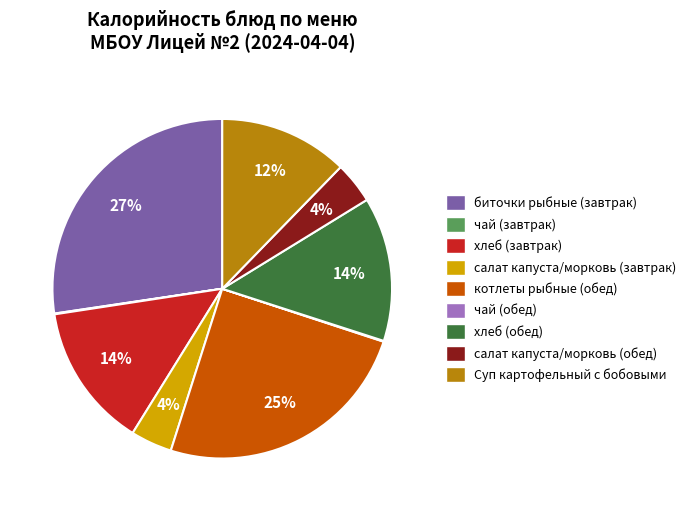

True or false: хлеб (завтрак) accounts for 14% of the total.

True